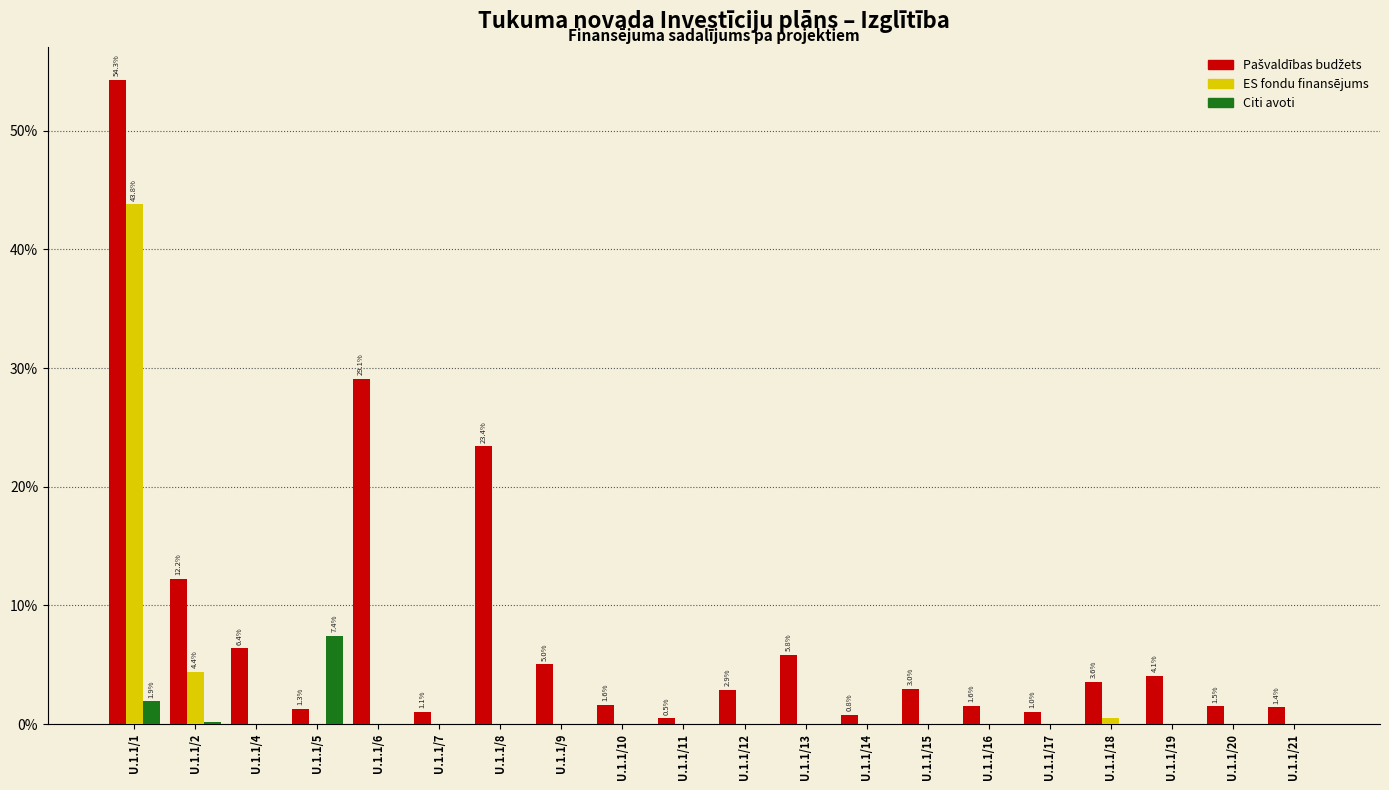

Is it true that ES fondu finansējums equals 0.0 at U.1.1/8?

True